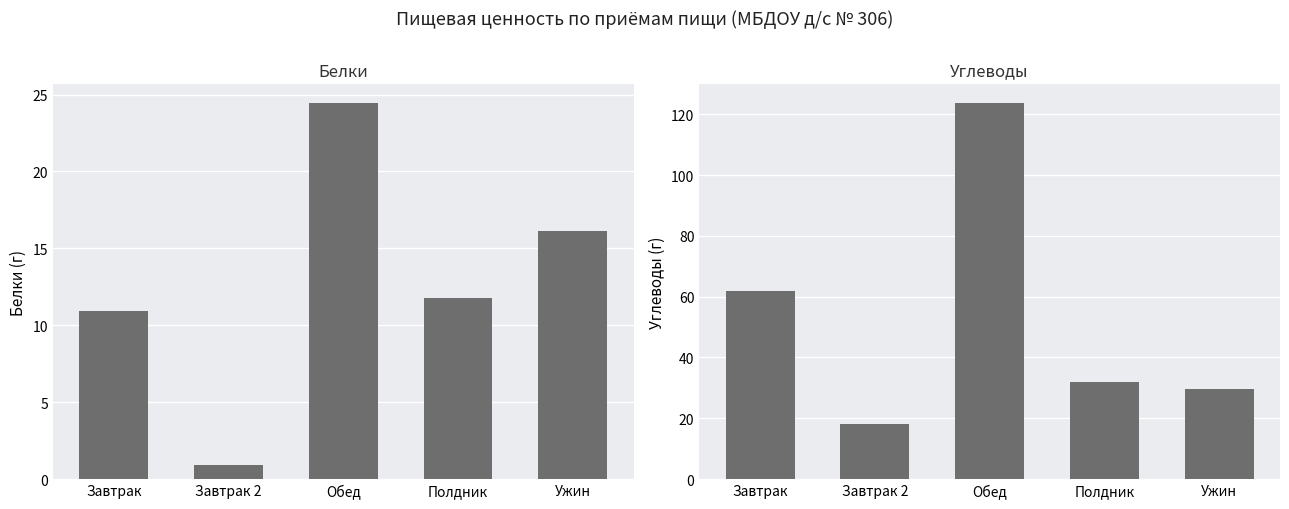

What is the maximum value shown in the chart?

123.8